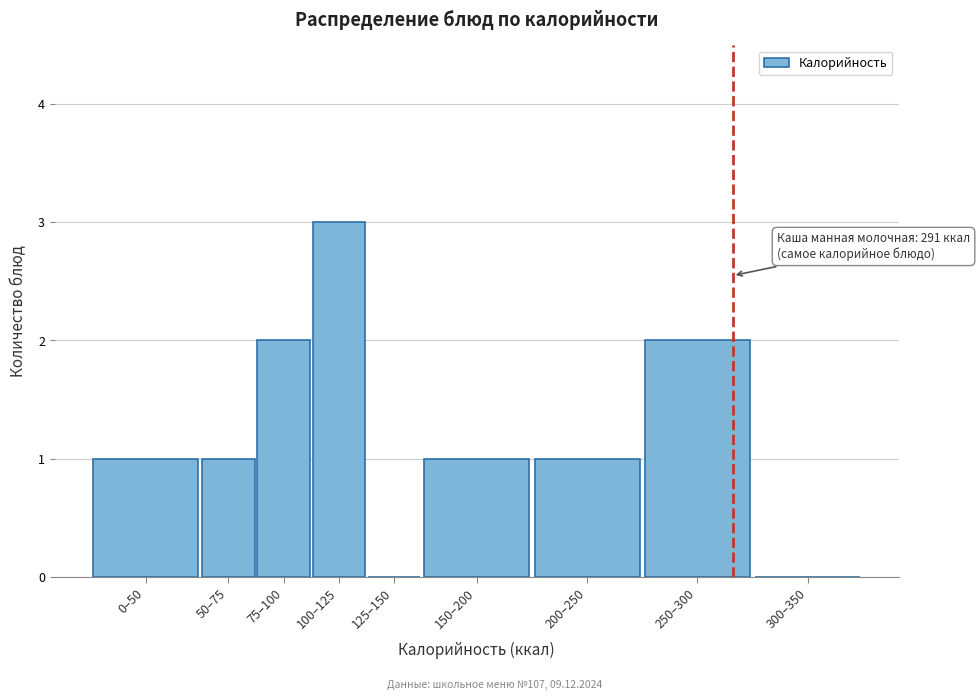

Reading left to right, transcribe all the data shown in this chart.

0–50=1	50–75=1	75–100=2	100–125=3	125–150=0	150–200=1	200–250=1	250–300=2	300–350=0